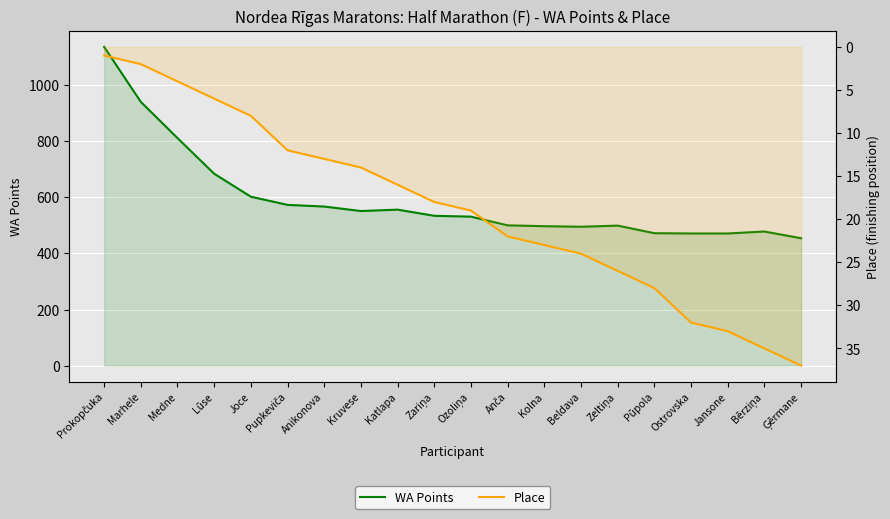

True or false: Place has more than 0 interior local peaks.

False